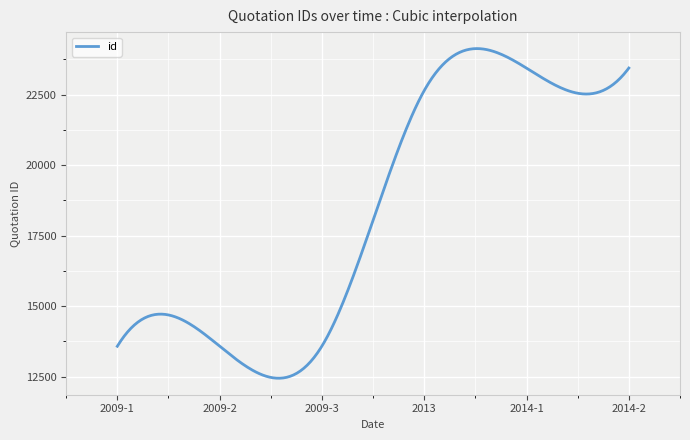

What is the difference between the second highest and minimum values?

9869